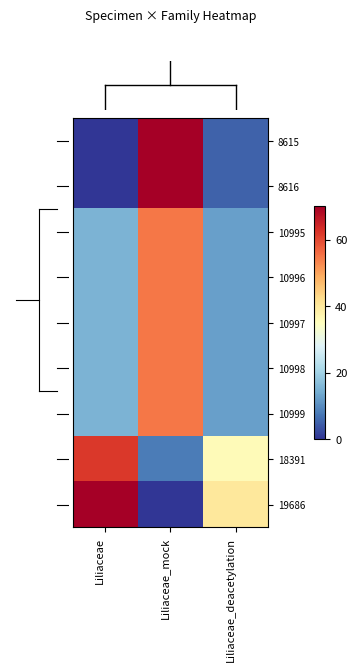

What is the total value across all series at Liliaceae?

207.1